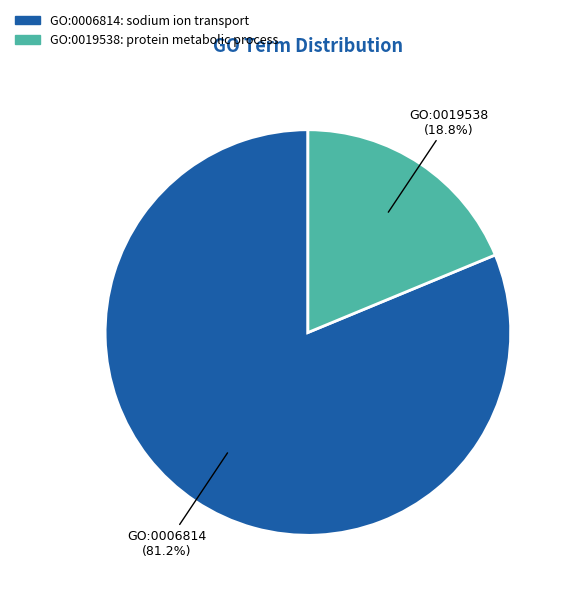

To the nearest percent, what percentage of the pie is GO:0019538?

19%